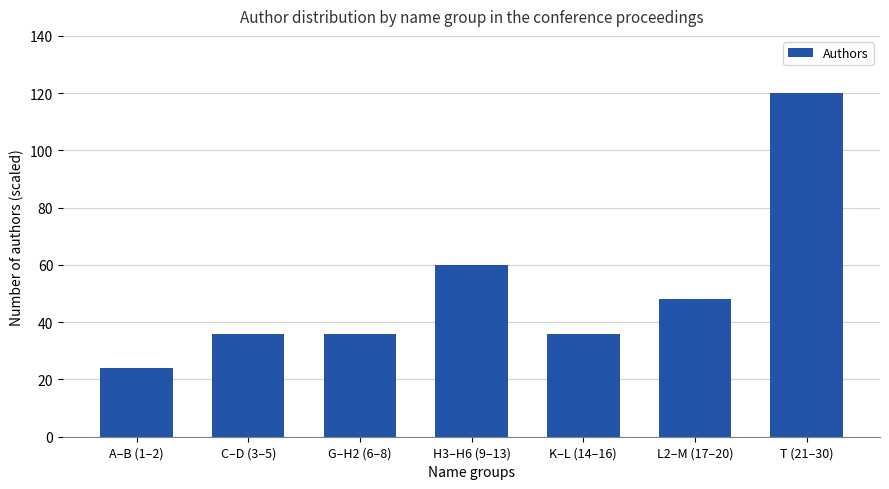

Reading left to right, what are all the values shown in this chart?

24	36	36	60	36	48	120